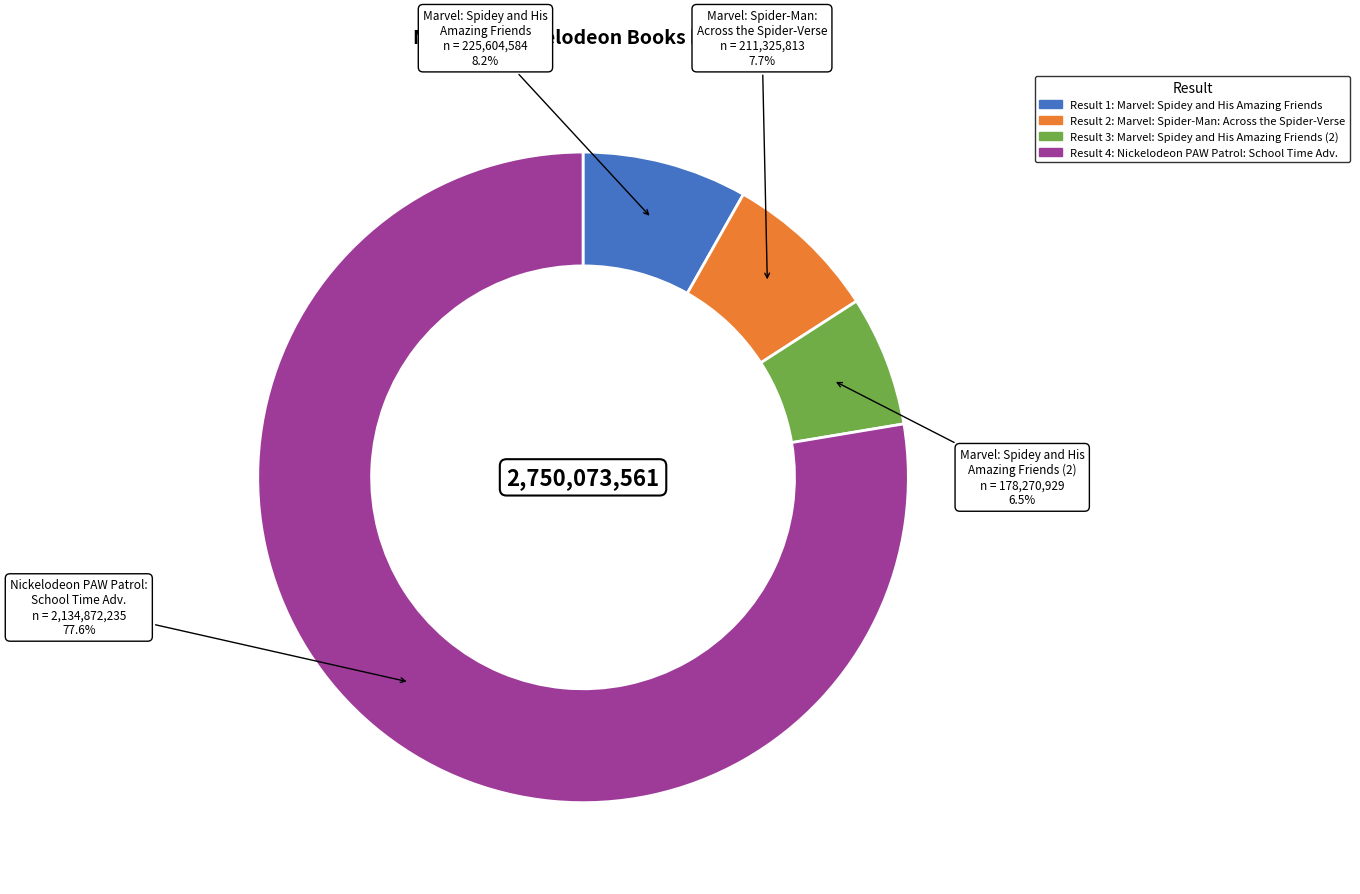

Rank the categories by value from lowest to highest.

3, 2, 1, 4